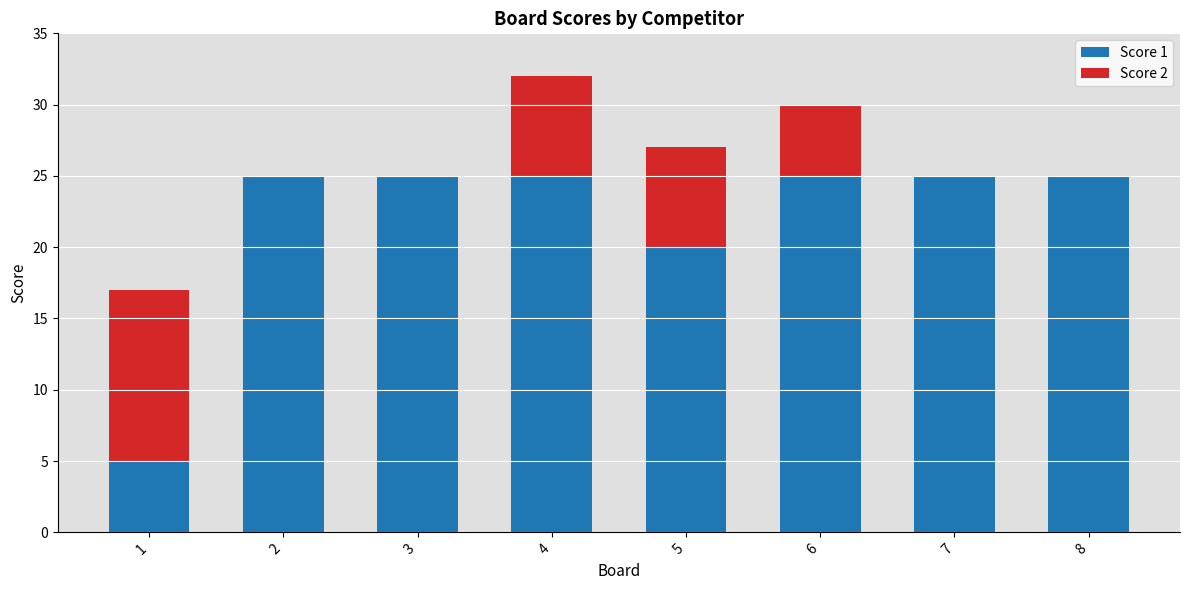

True or false: Score 1 has a value of 7 at 6.

False